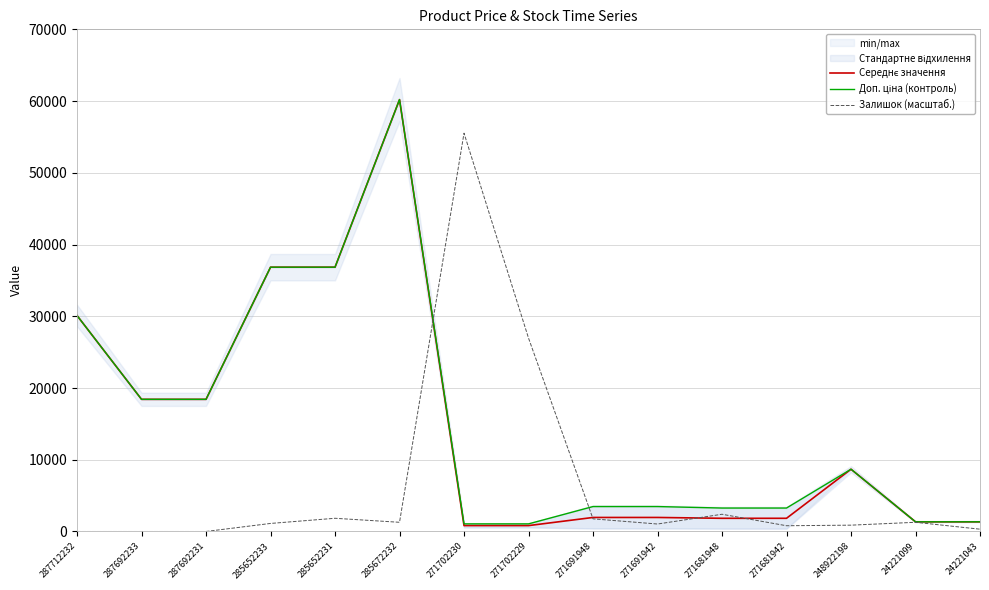

What is the approximate value of Залишок (масштаб.) at 24221099?

1280.0